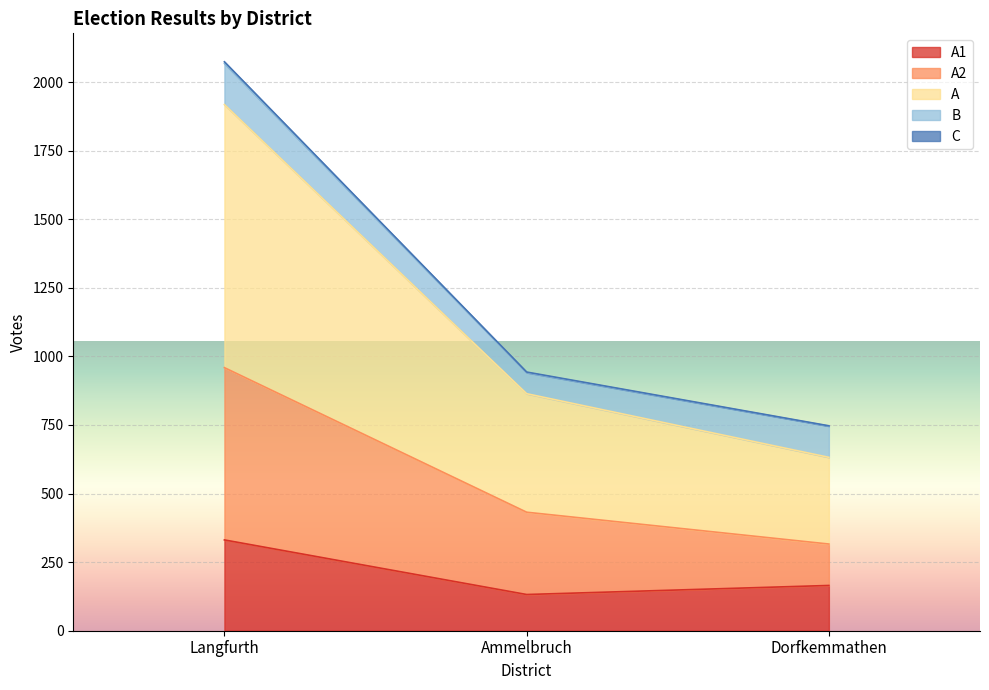

At which category is the sum across all series the highest?

Langfurth